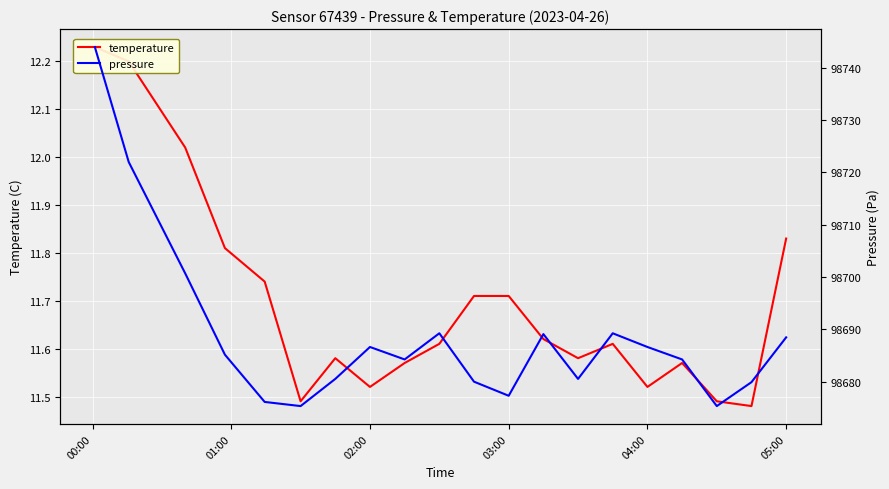

How many lines are shown in the chart?

2